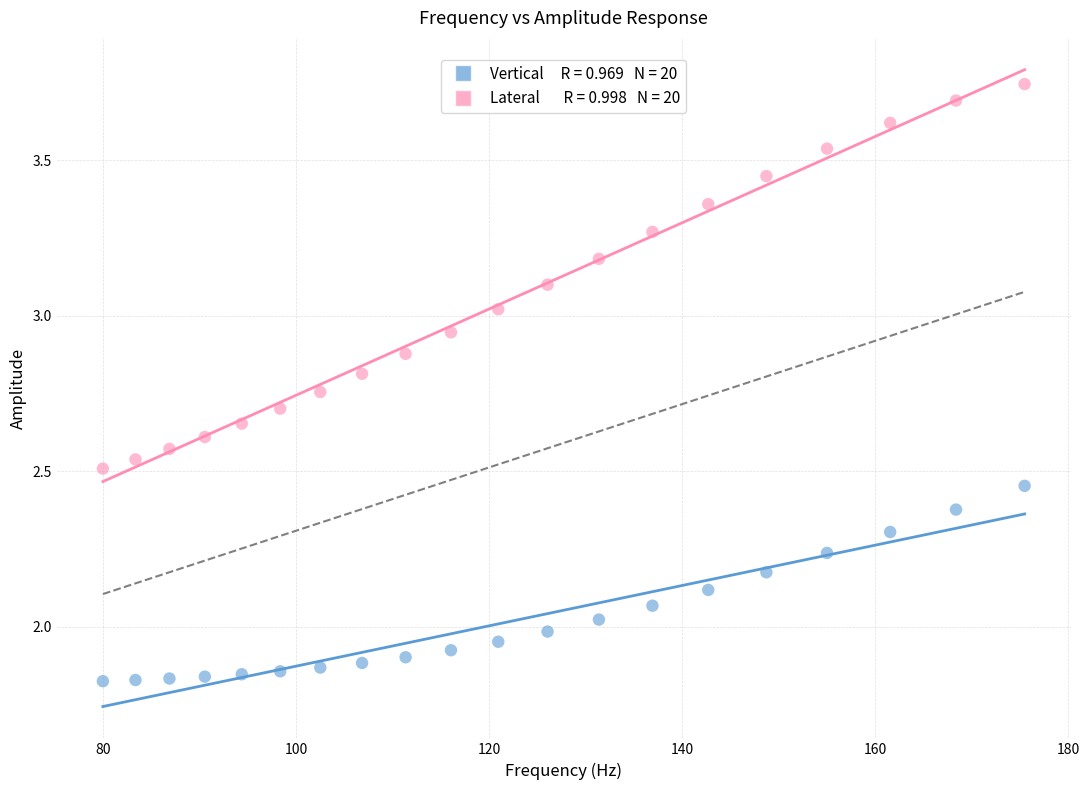

Across all data points, what is the range of X values (max minus min)?

95.5